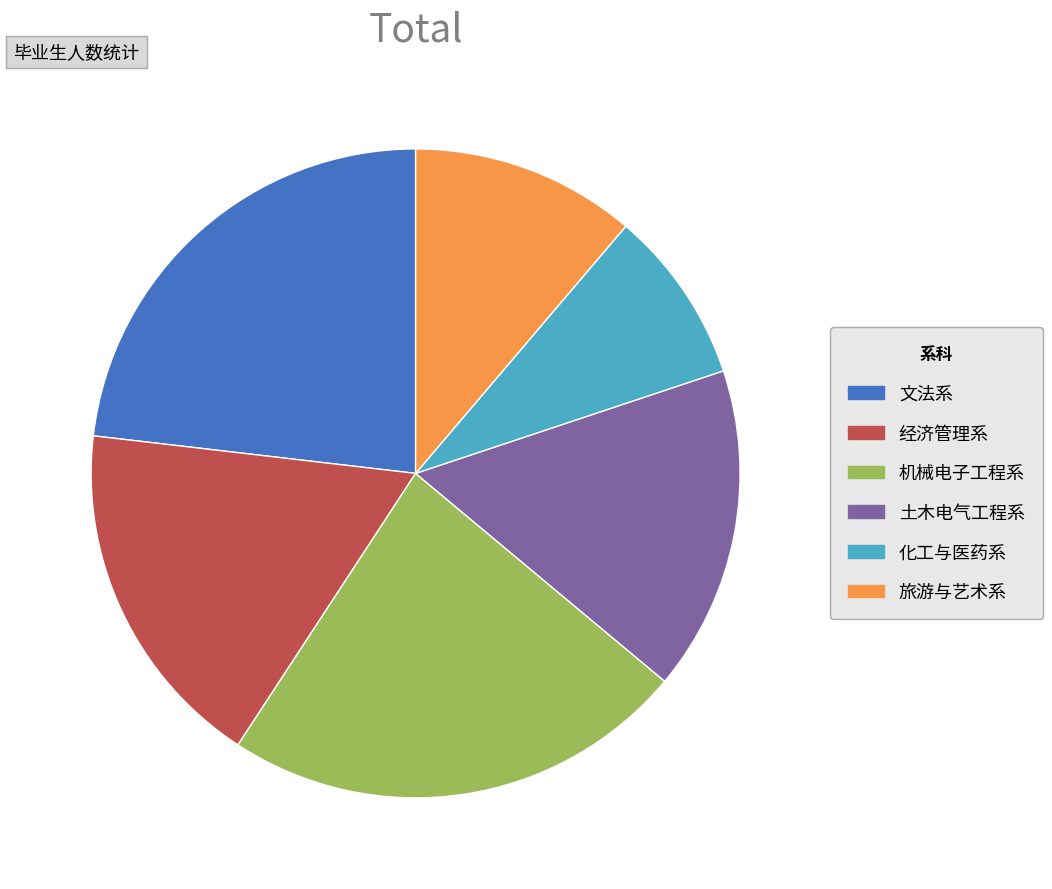

How many segments does this pie chart have?

6